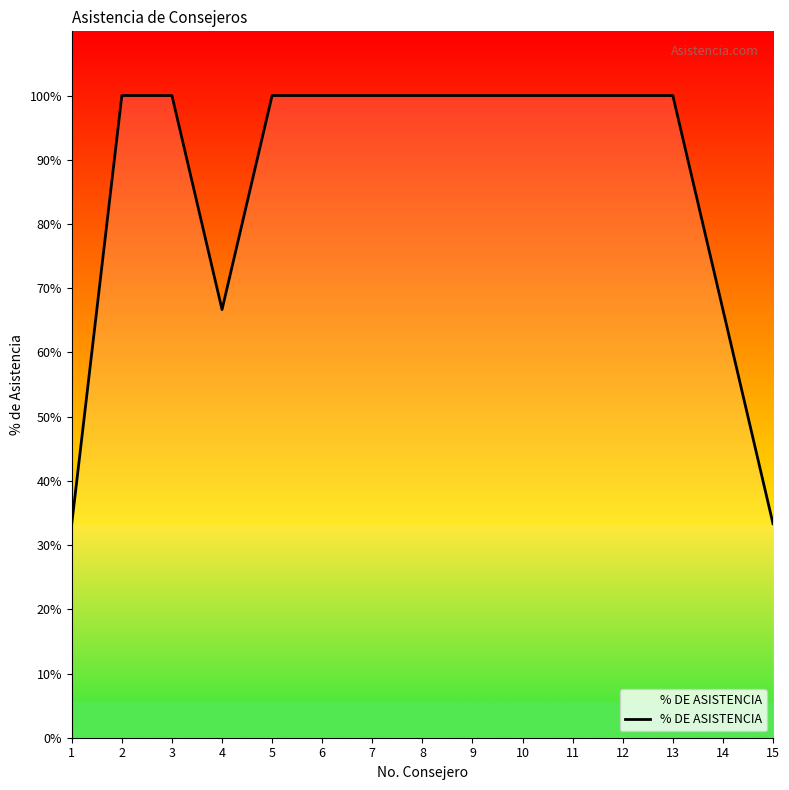

What is the ratio of the value at 15 to the value at 11?

0.3